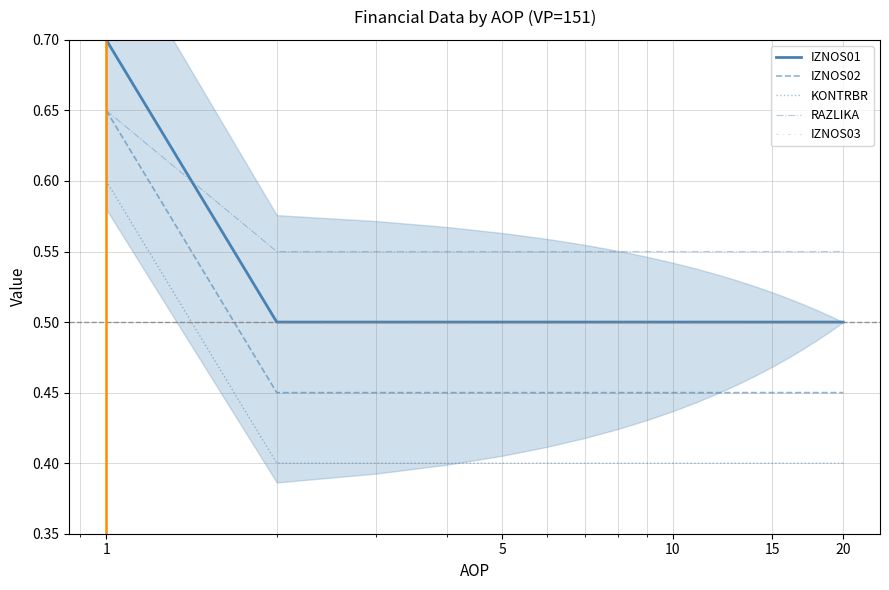

What are all the series names shown in the legend?

IZNOS01, IZNOS02, KONTRBR, RAZLIKA, IZNOS03